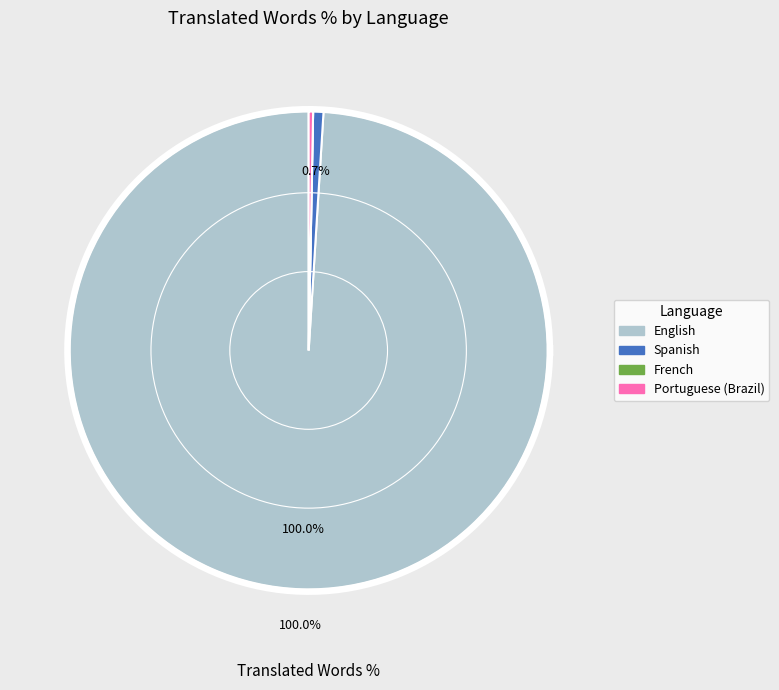

Which slice is the smallest?

French